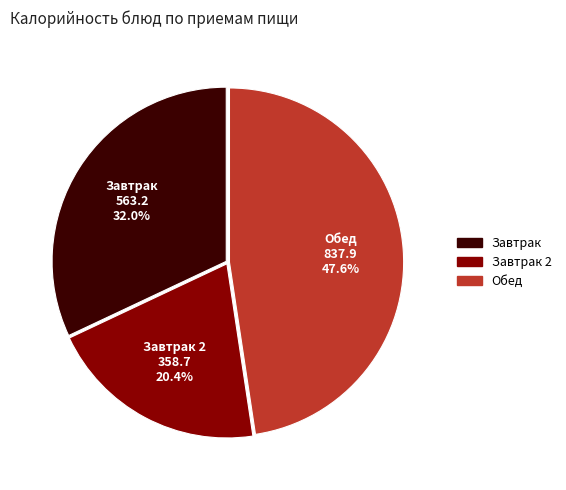

Does any single category account for the majority?

No